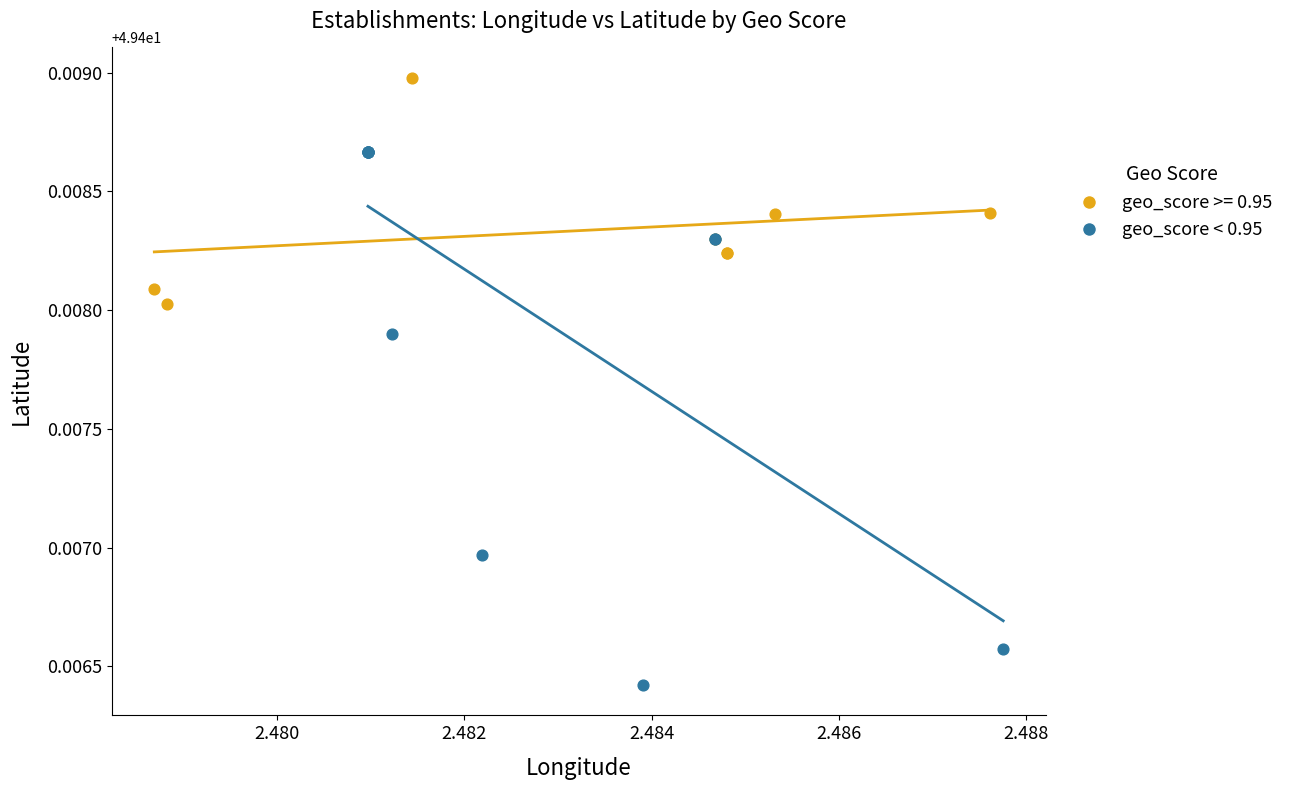

Which series reaches the minimum Y coordinate?

geo_score < 0.95